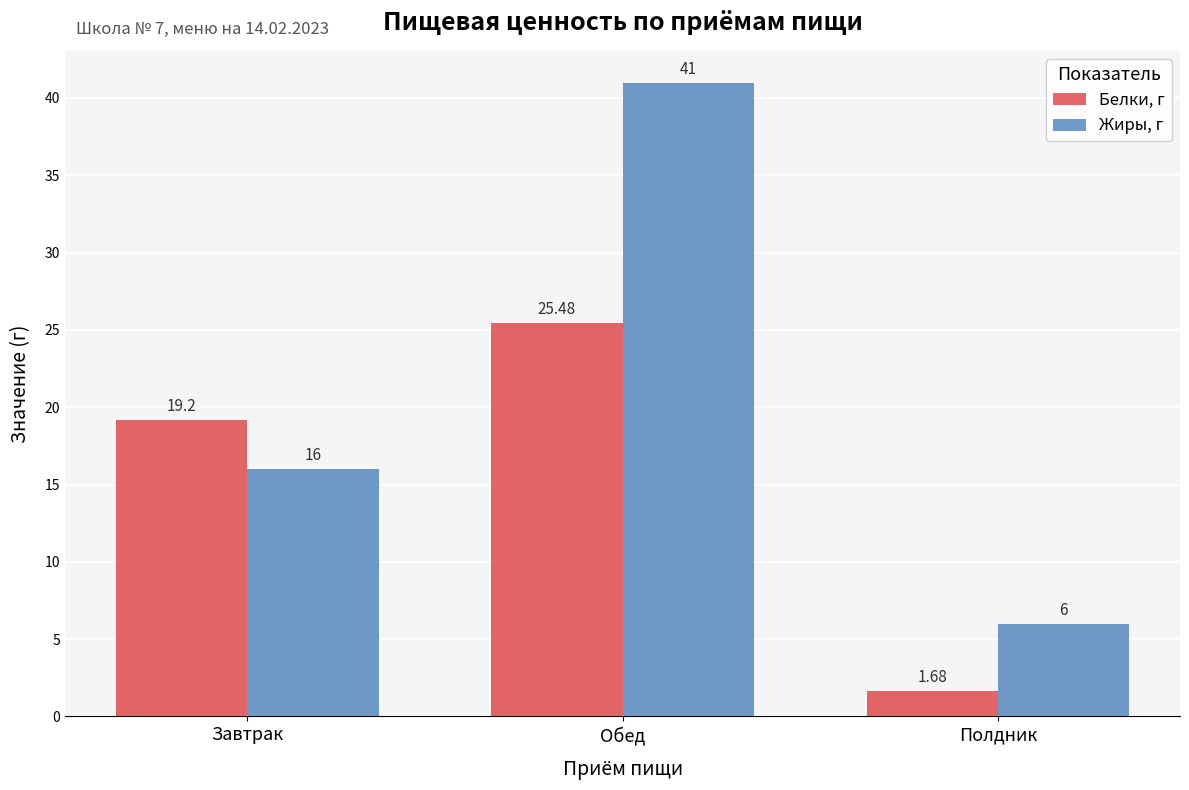

How many data points does each series have?

3